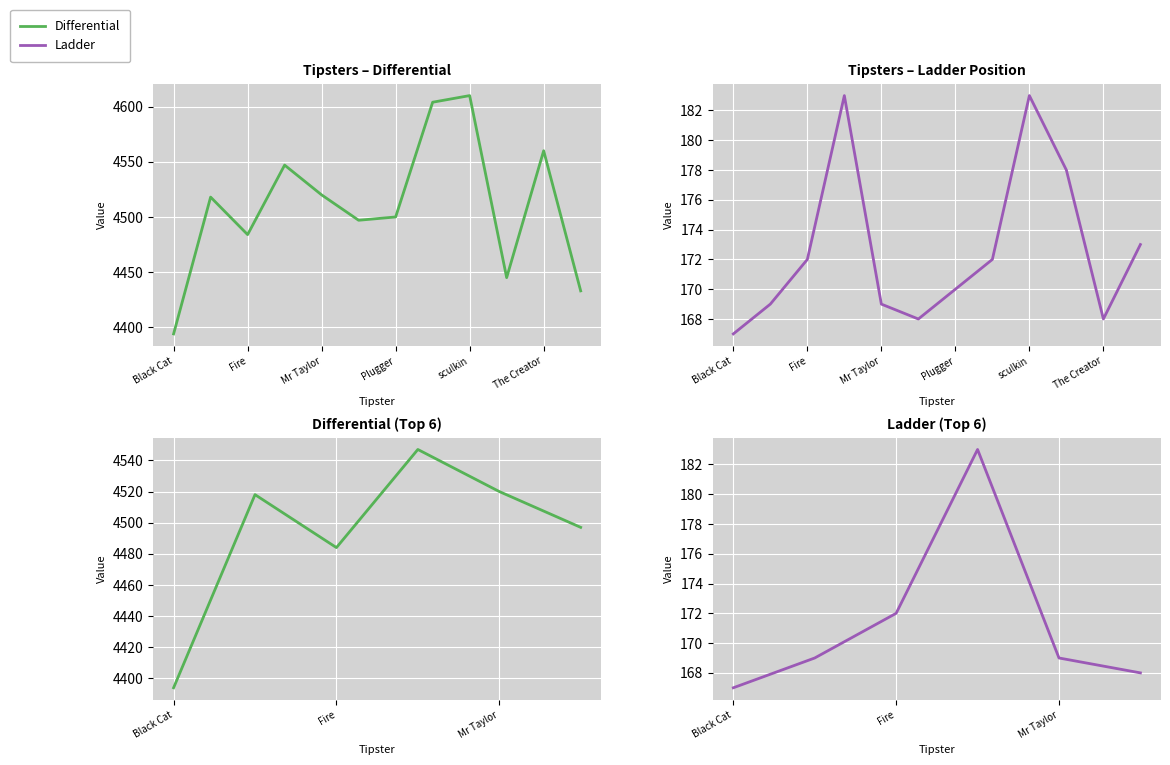

In Differential, how many points are lower than both neighbors (excluding endpoints)?

1